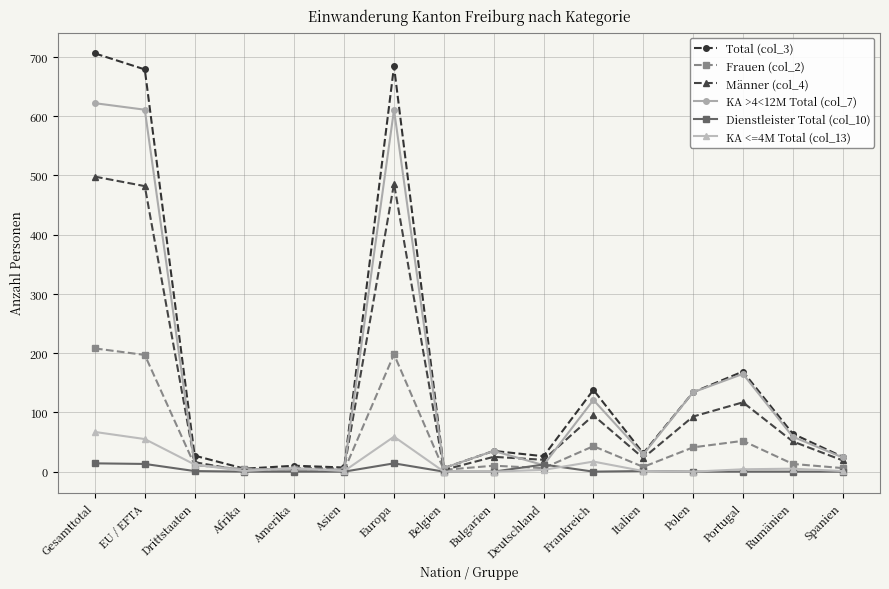

True or false: Total (col_3) has more than 0 interior local peaks.

True